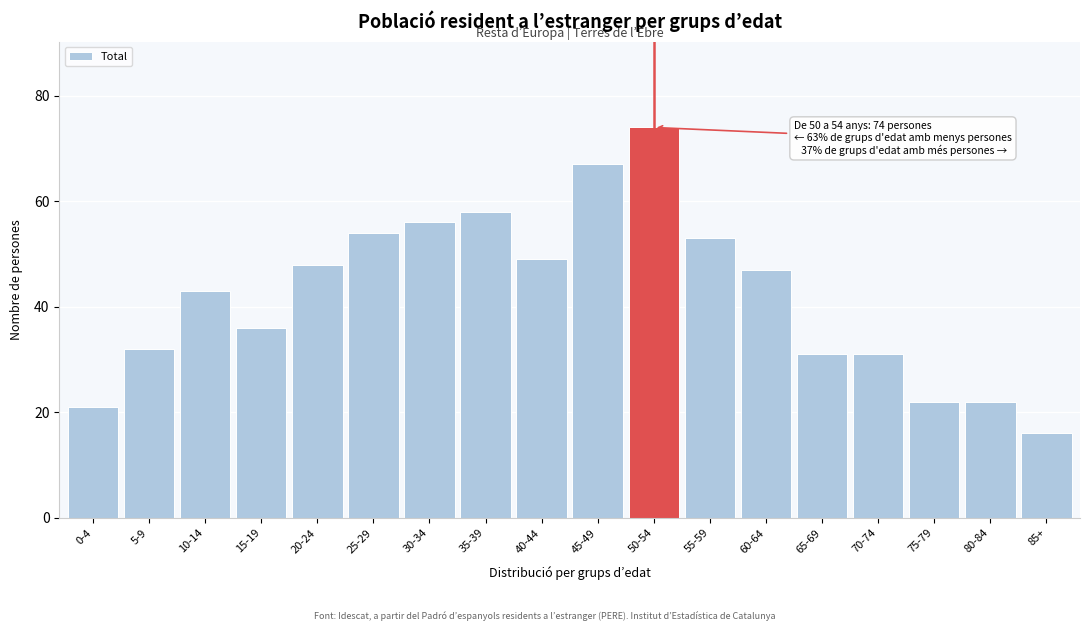

Reading right to left, transcribe all the data shown in this chart.

16	22	22	31	31	47	53	74	67	49	58	56	54	48	36	43	32	21